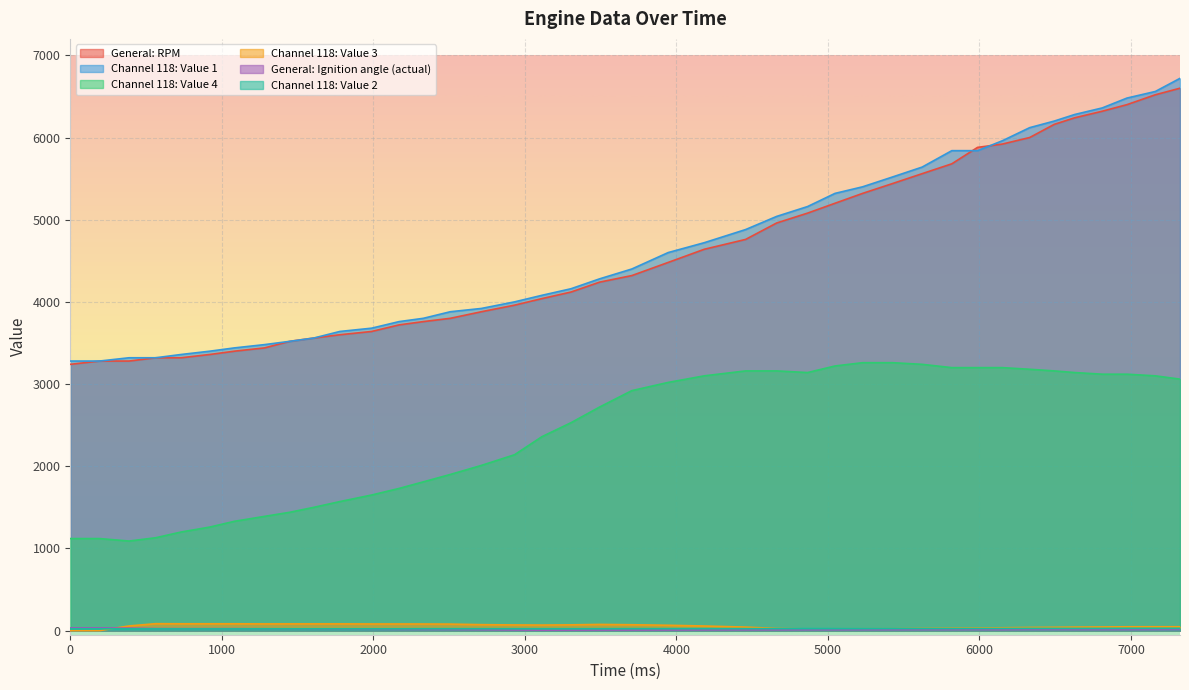

List the series in order of their peak value, highest first.

Channel 118: Value 1, General: RPM, Channel 118: Value 4, Channel 118: Value 3, General: Ignition angle (actual), Channel 118: Value 2